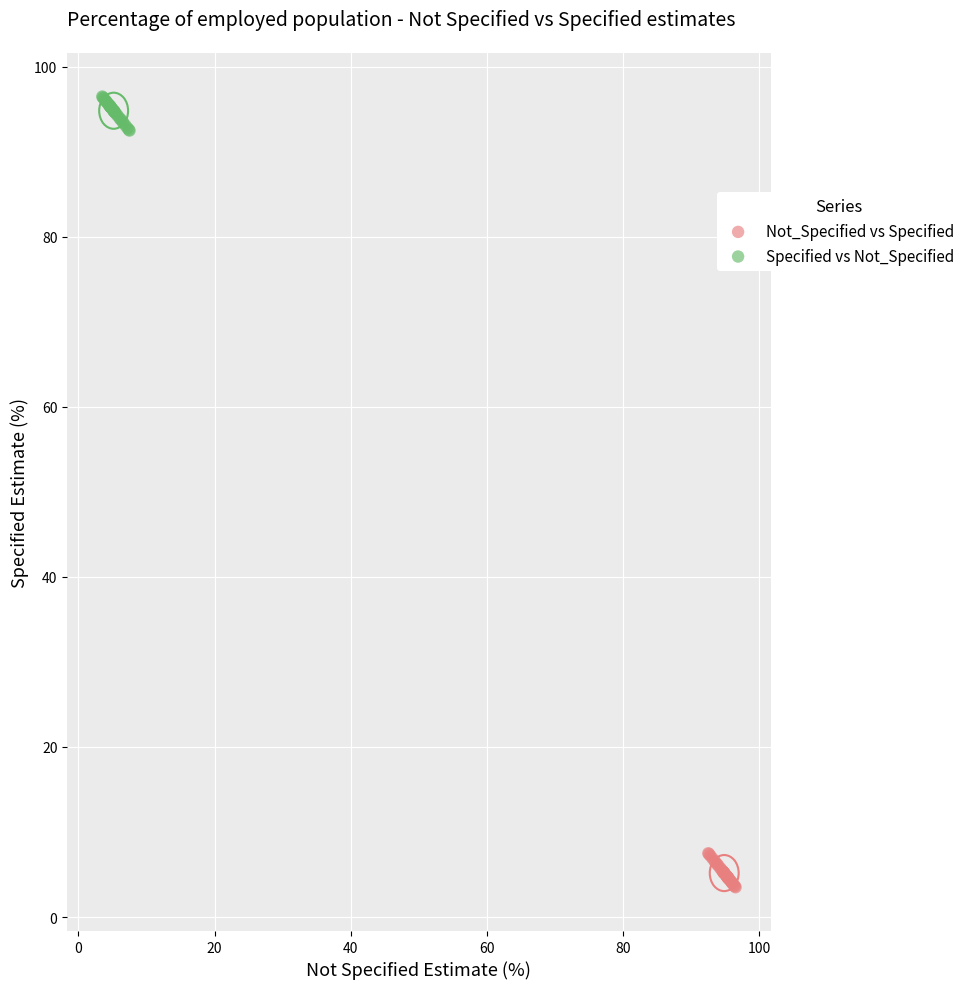

Which series reaches the maximum Y coordinate?

Specified vs Not_Specified